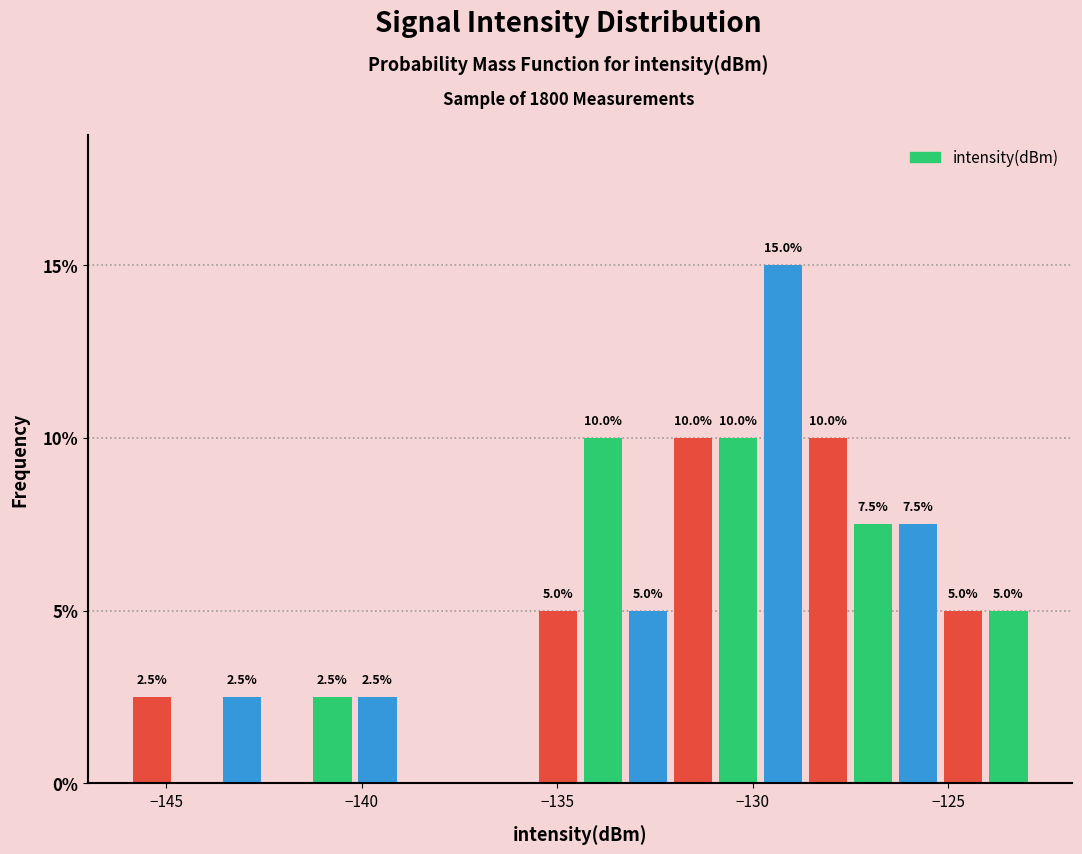

Read against the x-axis, roughly where is the centre of the tallest bar?

-129.0